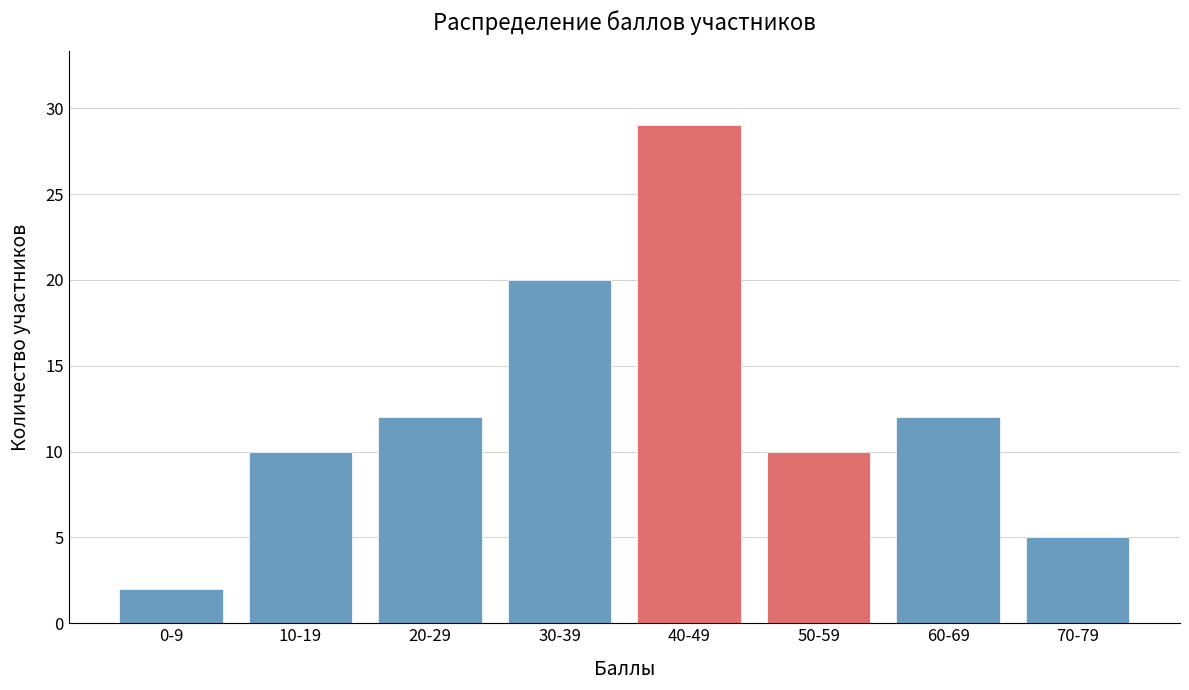

Reading left to right, list all the values displayed in this chart.

0-9=2	10-19=10	20-29=12	30-39=20	40-49=29	50-59=10	60-69=12	70-79=5